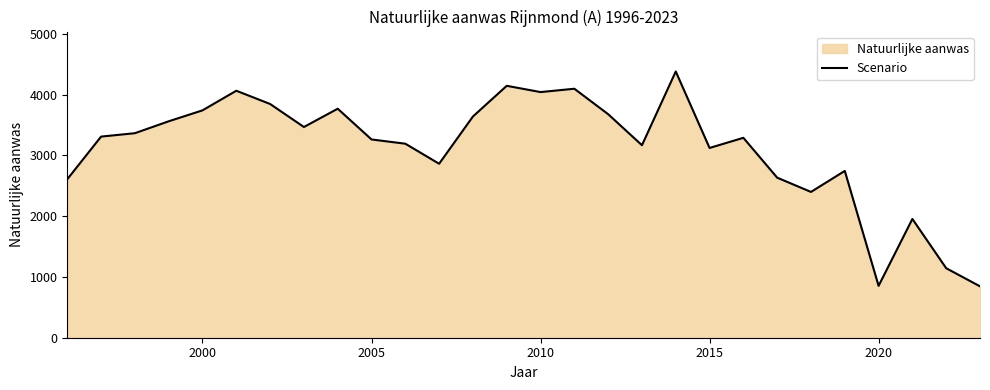

Reading left to right, list all the values displayed in this chart.

2609	3311	3367	3563	3743	4066	3848	3469	3770	3264	3194	2864	3642	4147	4044	4099	3680	3169	4383	3124	3291	2635	2400	2746	854	1955	1144	846